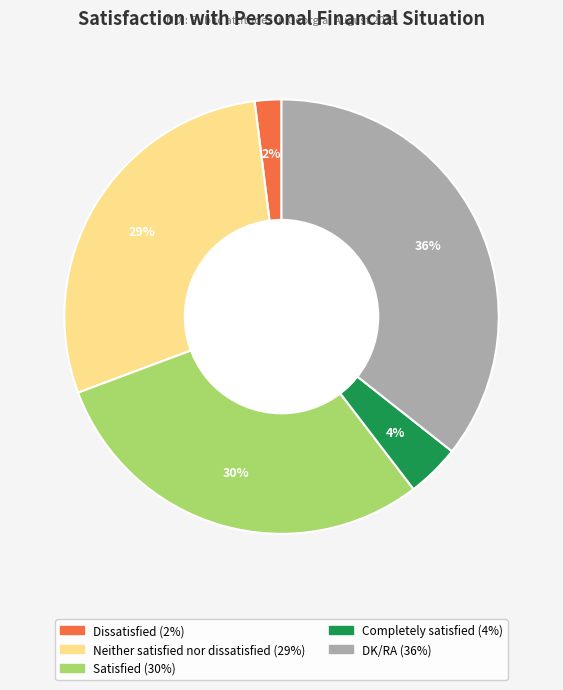

To the nearest percent, what is the average slice percentage?

20%